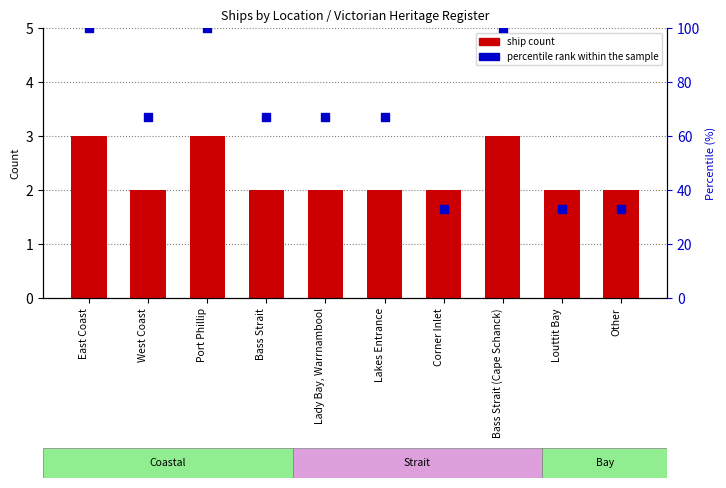

Which series contains the highest Y value?

percentile rank within the sample